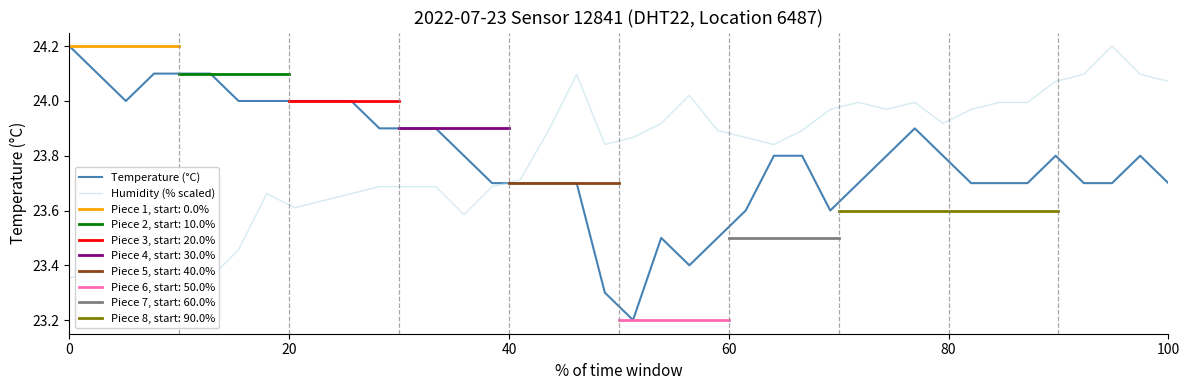

True or false: Temperature (°C) has more than 2 interior local peaks.

True